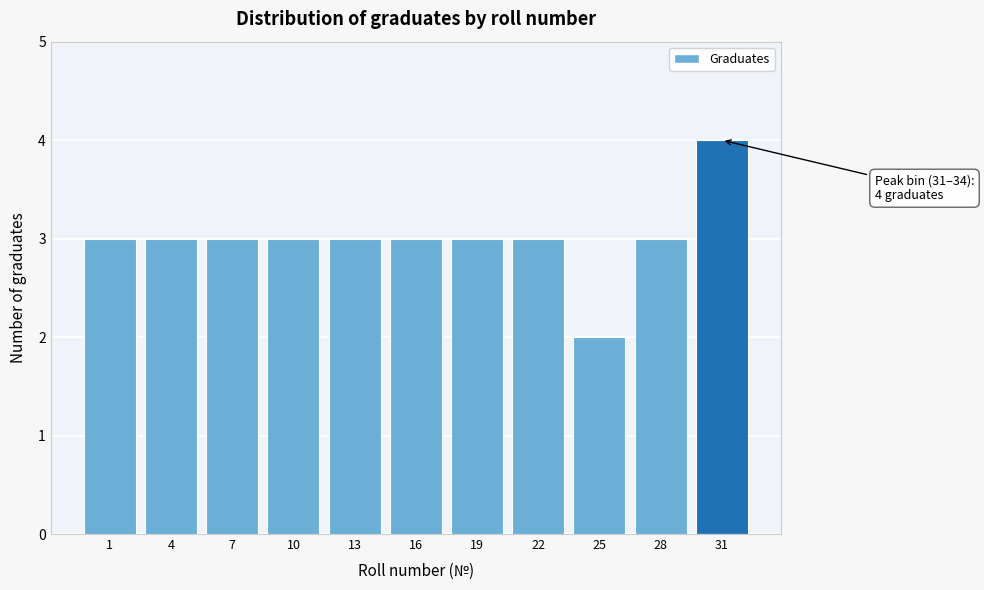

Reading right to left, extract all data points from this chart.

31=4	28=3	25=2	22=3	19=3	16=3	13=3	10=3	7=3	4=3	1=3